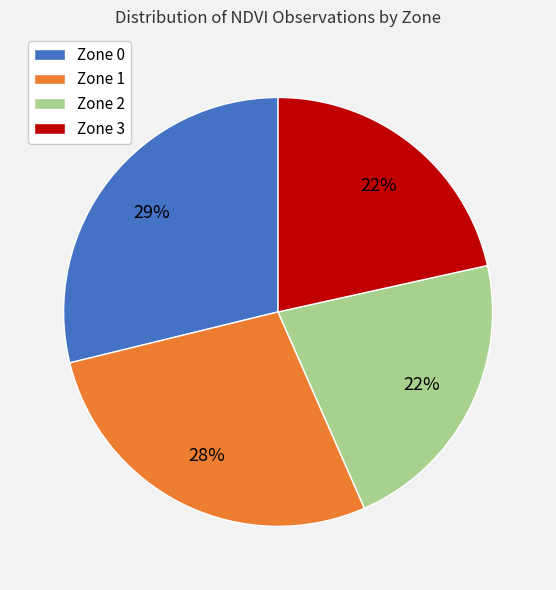

To the nearest percent, what is the average slice percentage?

25%